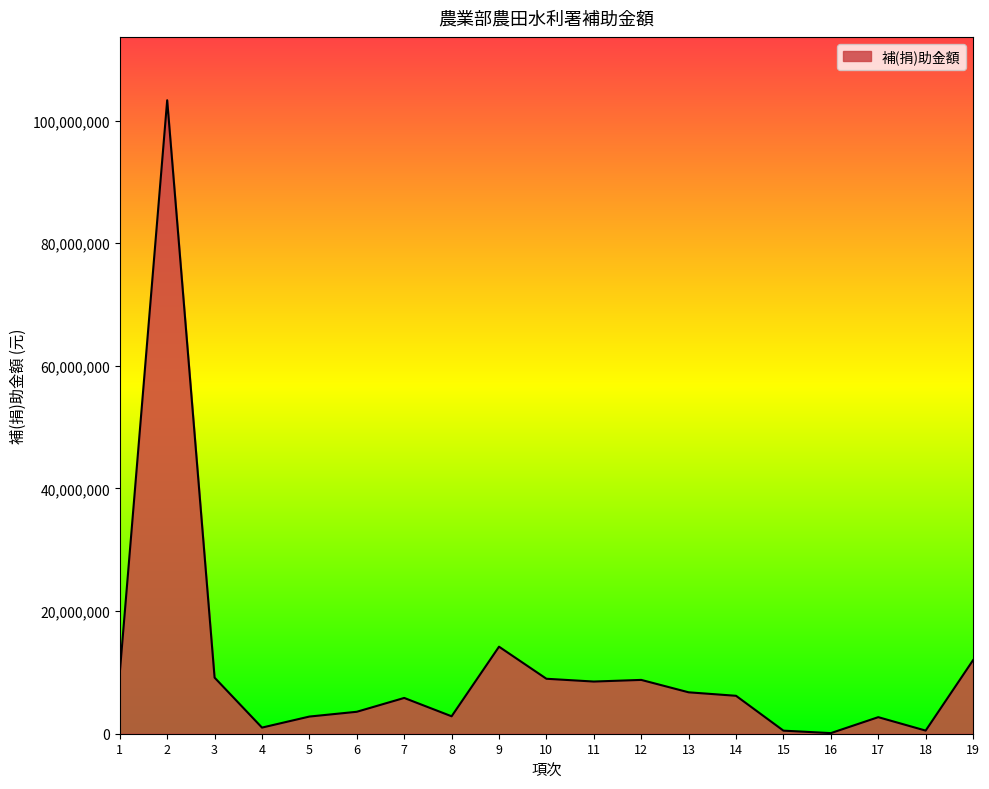

What is the change in value from 5 to 11?

+5709700